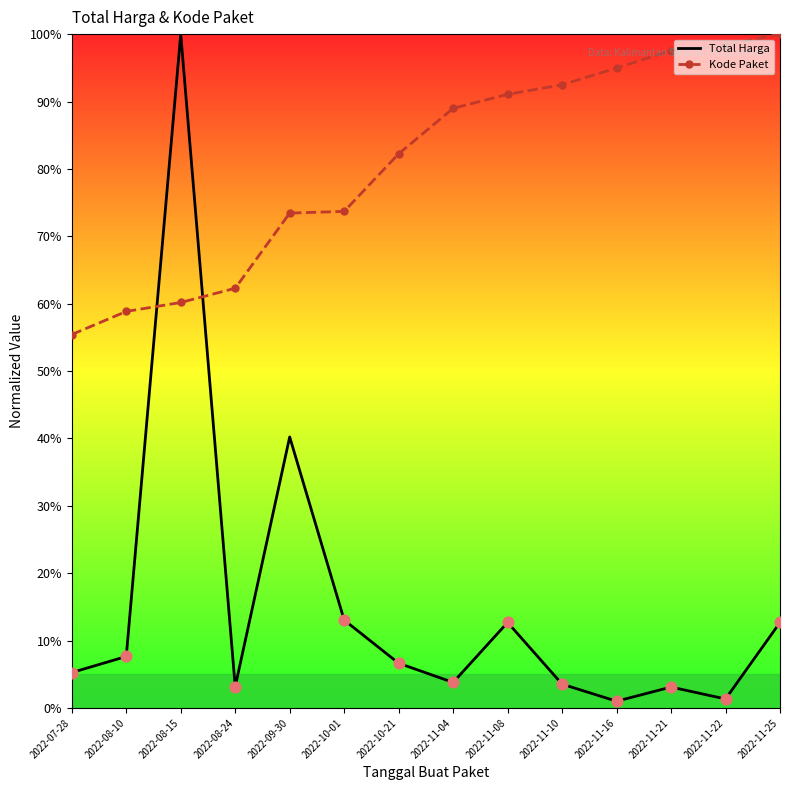

At which category is the sum across all series the highest?

2022-08-15